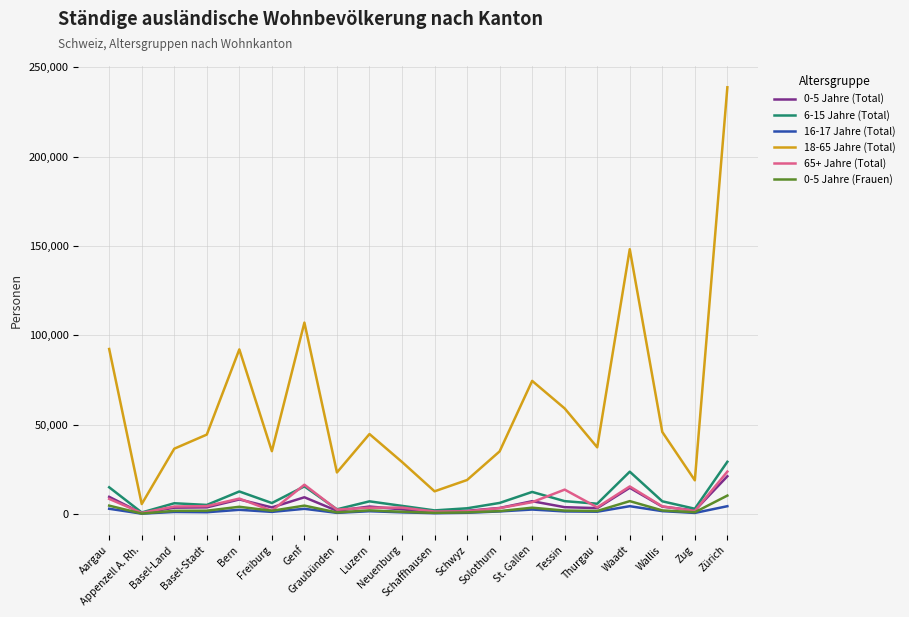

Which series has the largest total across all categories?

18-65 Jahre (Total)